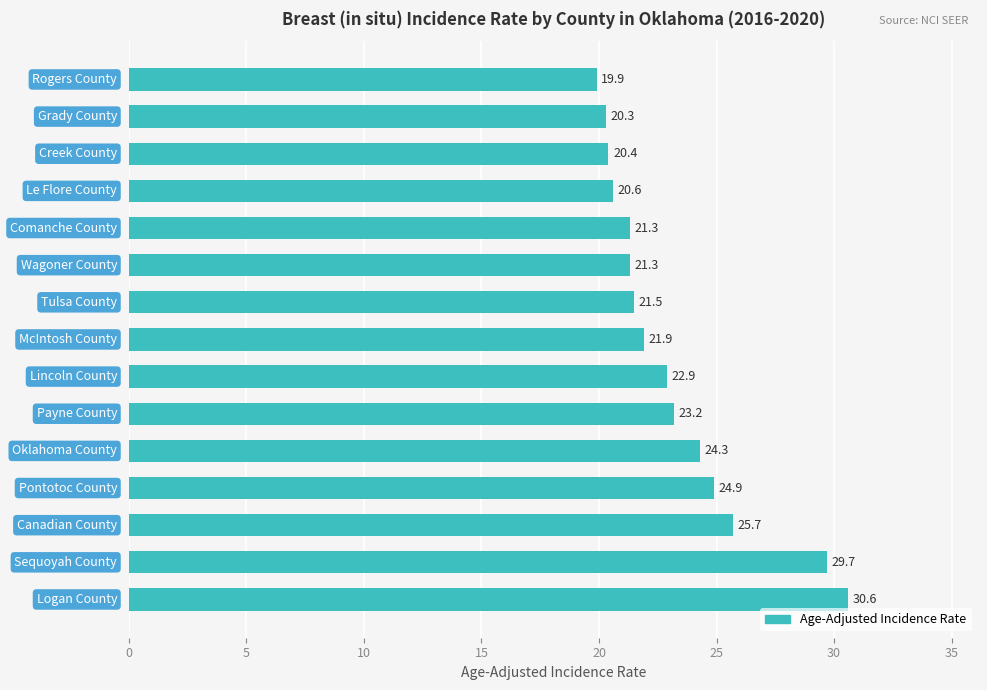

What is the difference between the maximum and minimum values?

10.7